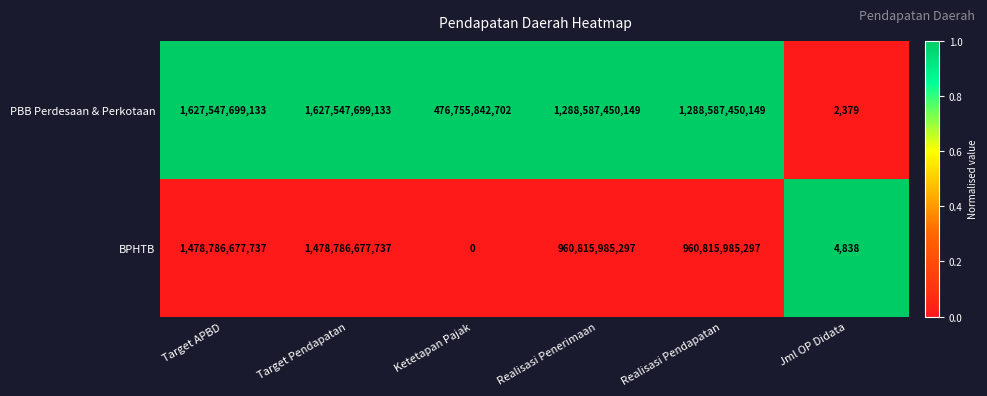

Which series has the widest spread of values?

PBB Perdesaan & Perkotaan